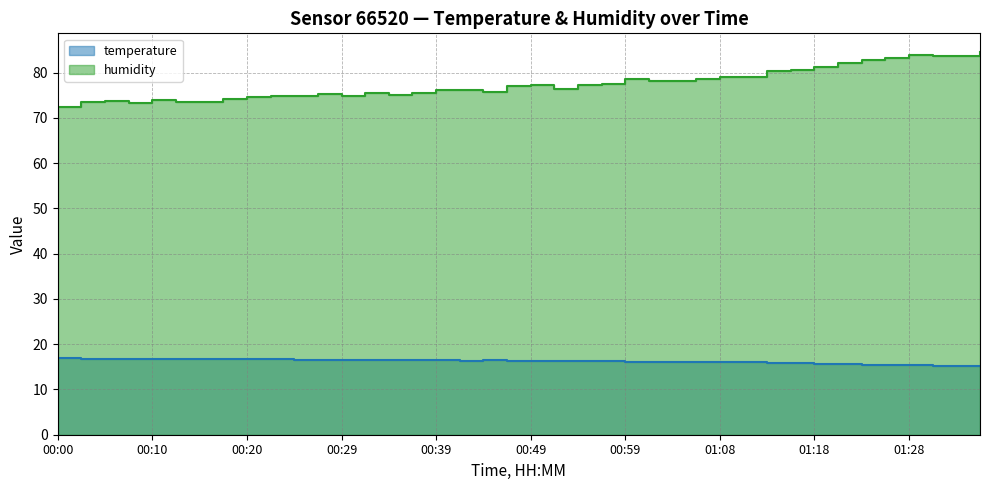

Which series has the largest total across all categories?

humidity